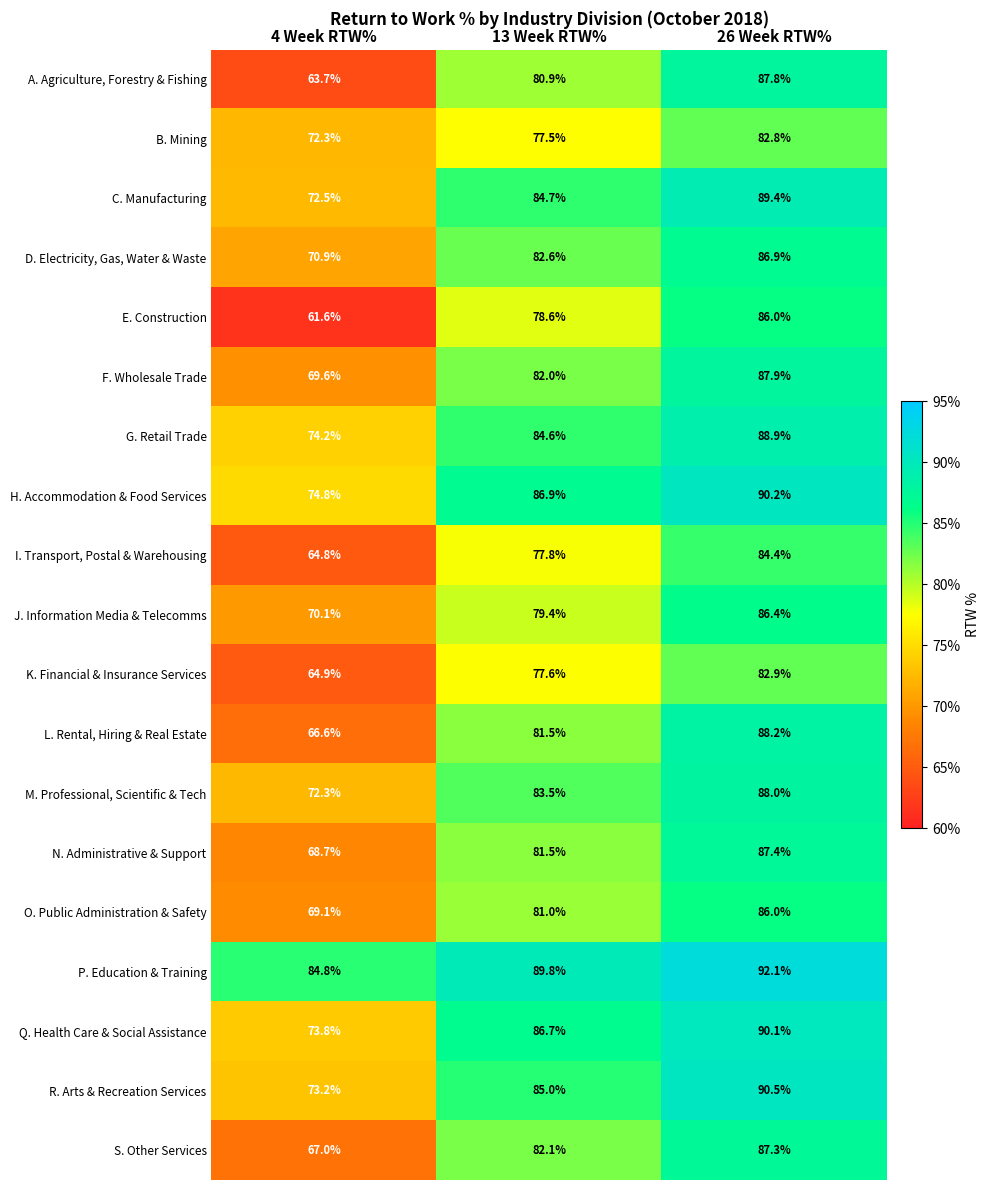

Which series has the largest total across all categories?

P. Education & Training